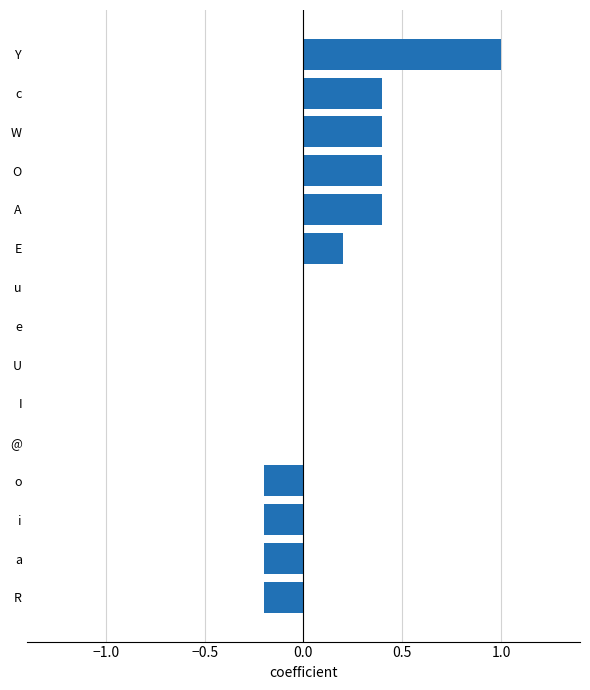

Reading bottom to top, list all the values displayed in this chart.

R=-0.2	a=-0.2	i=-0.2	o=-0.2	@=0.0	I=0.0	U=0.0	e=0.0	u=0.0	E=0.2	A=0.4	O=0.4	W=0.4	c=0.4	Y=1.0